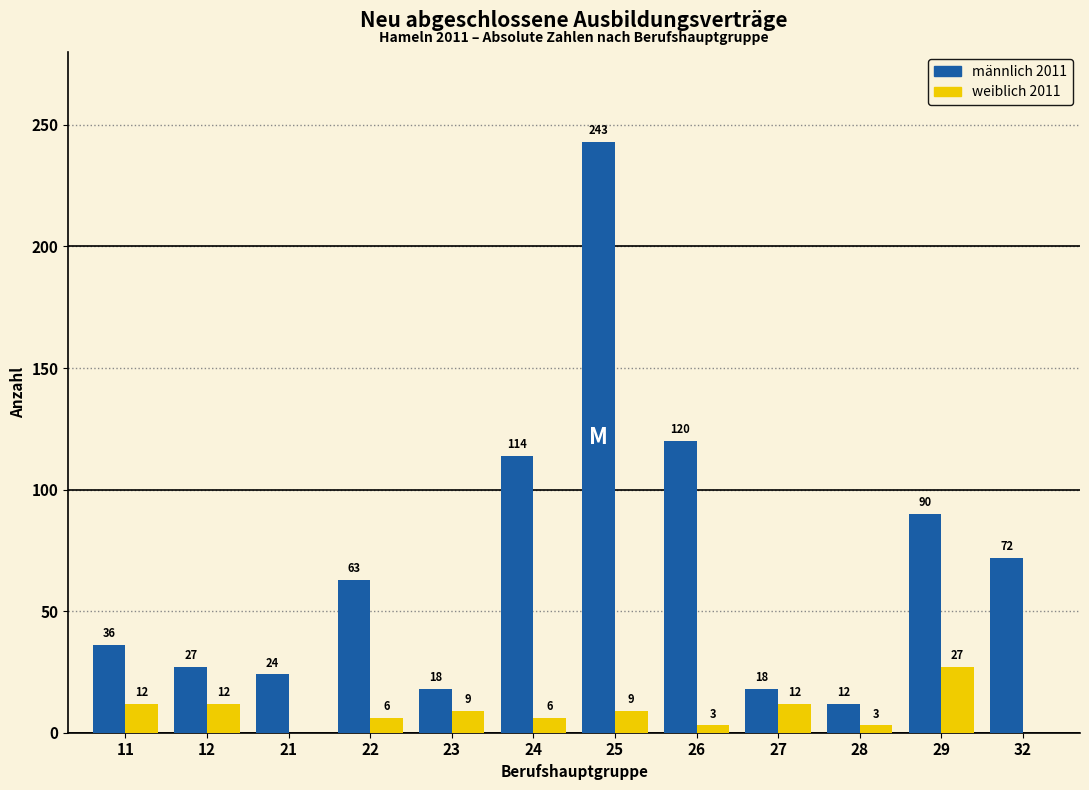

What is the total value across all series at 22?

69